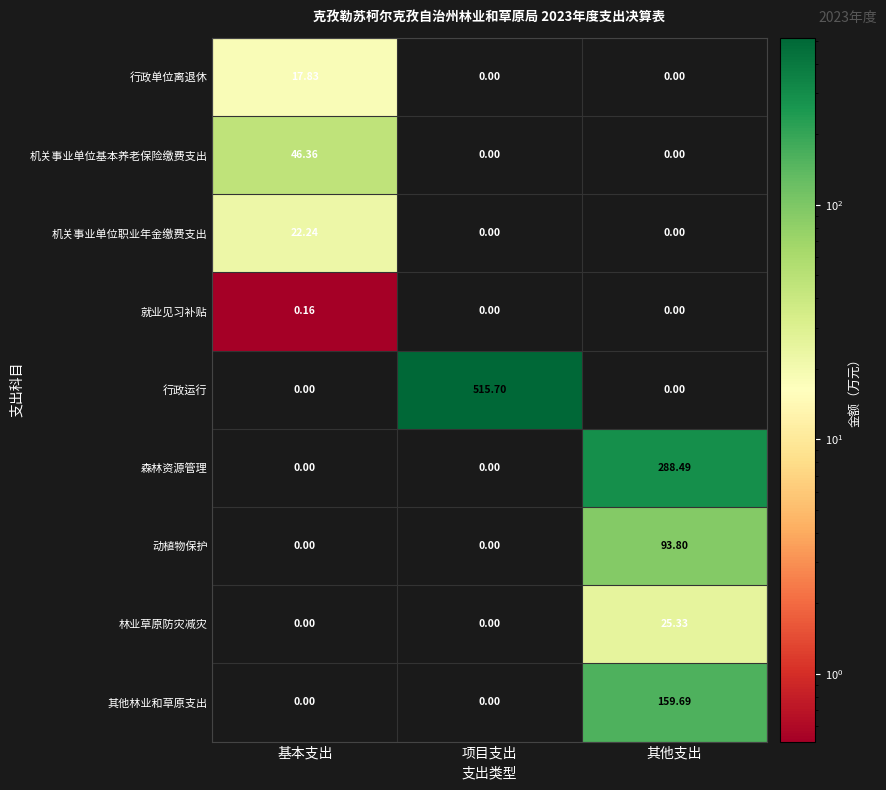

How many data points in 机关事业单位基本养老保险缴费支出 are above 0?

1